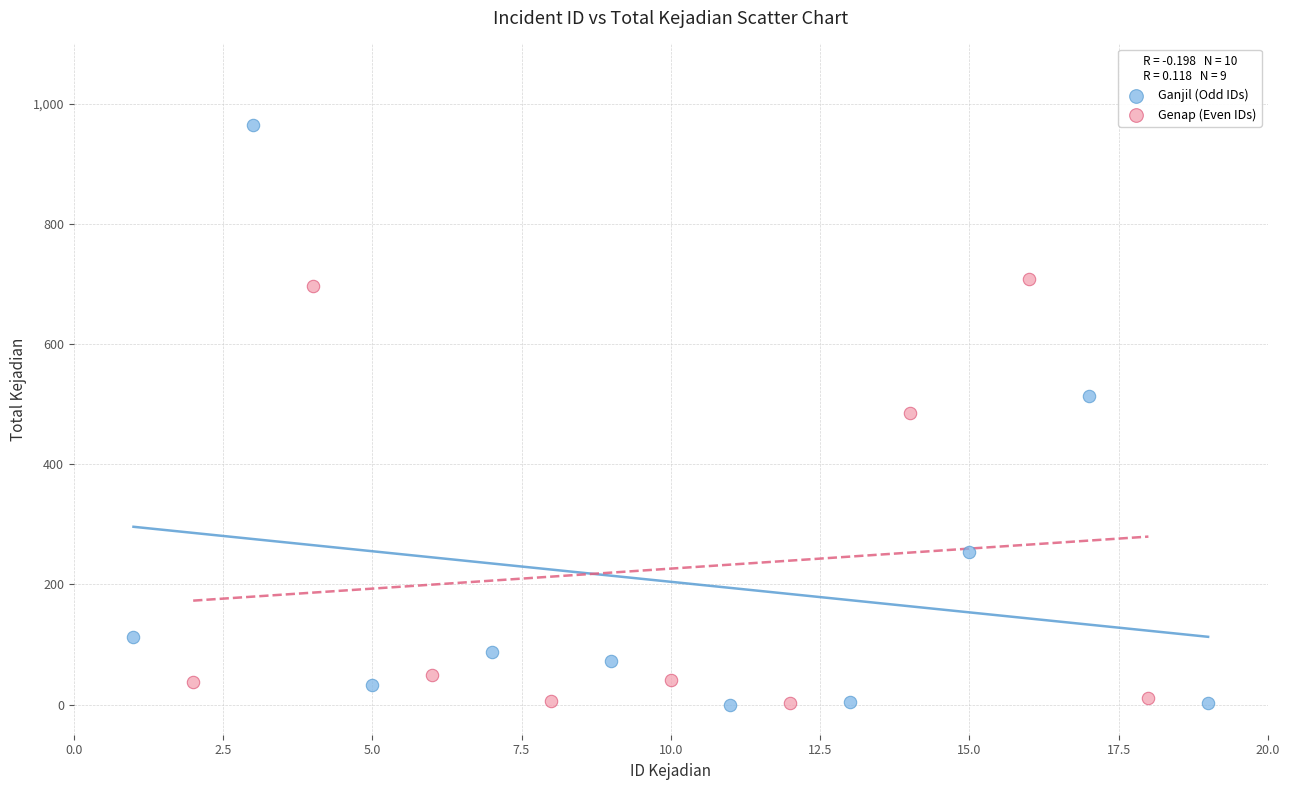

Which series has the widest spread of Y values?

Ganjil (Odd IDs)